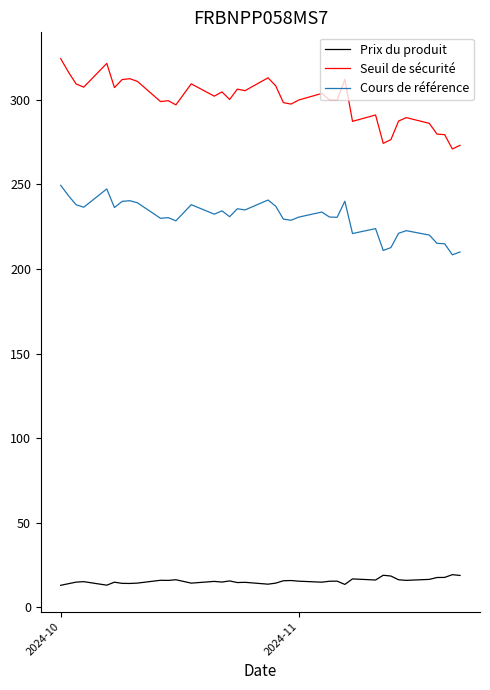

True or false: Prix du produit and Seuil de sécurité intersect in this chart.

False